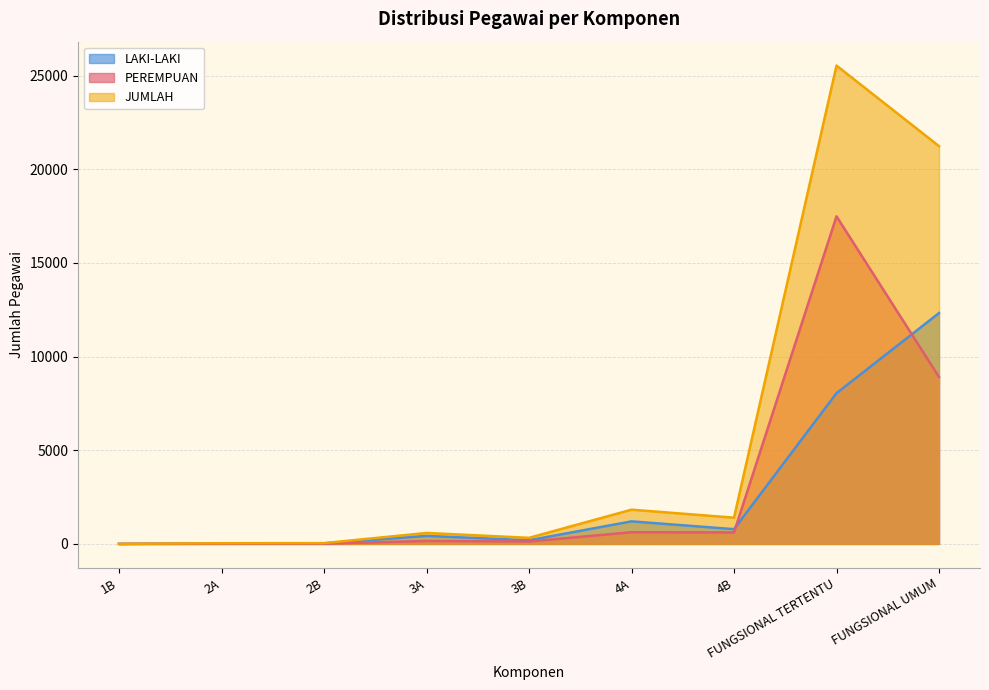

What is the lowest value of the LAKI-LAKI series?

2